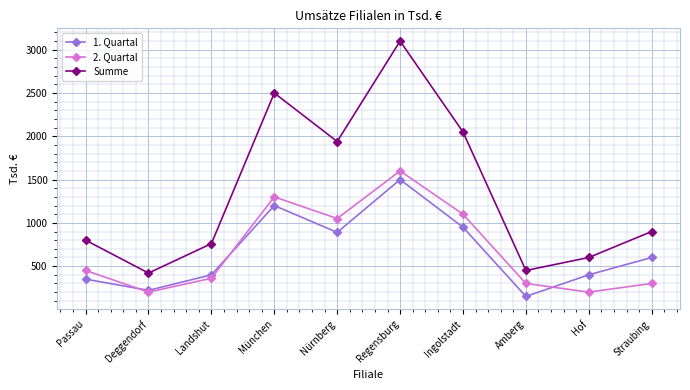

True or false: Summe and 2. Quartal cross at least once.

False